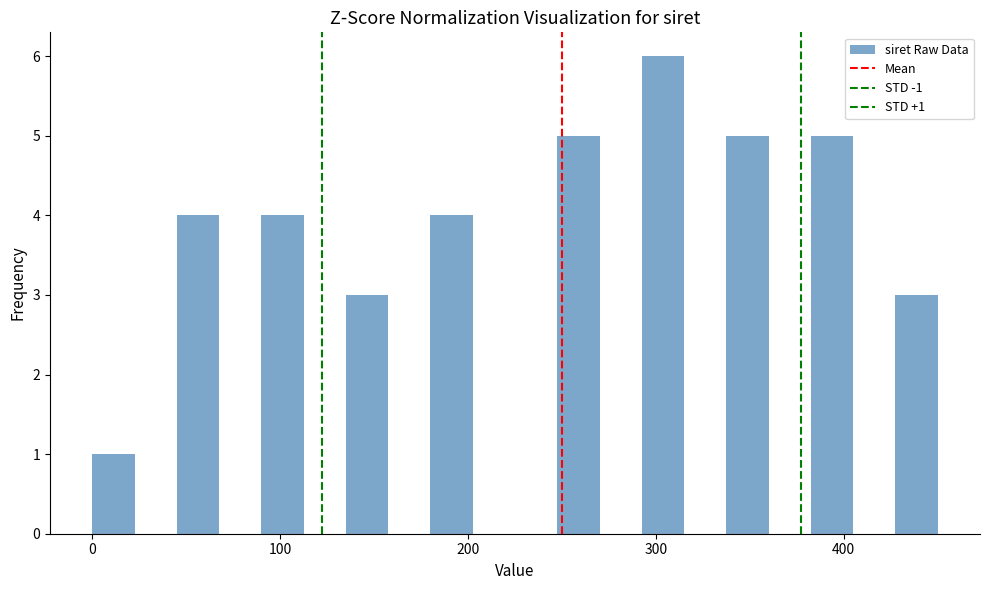

Around what value on the x-axis is the tallest bar? Give the approximate position of its centre, as read against the axis.

300